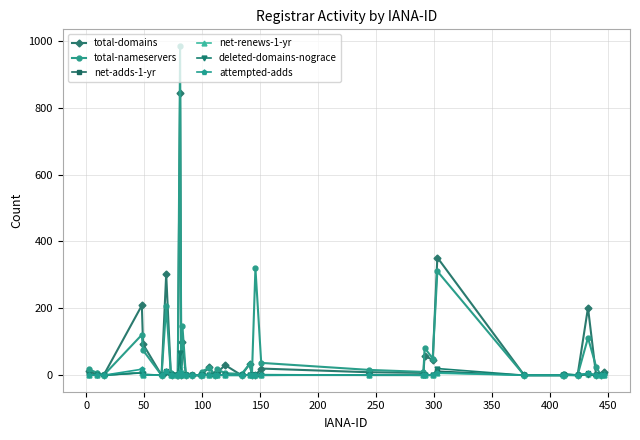

True or false: net-renews-1-yr has more than 2 points higher than both neighbors.

True